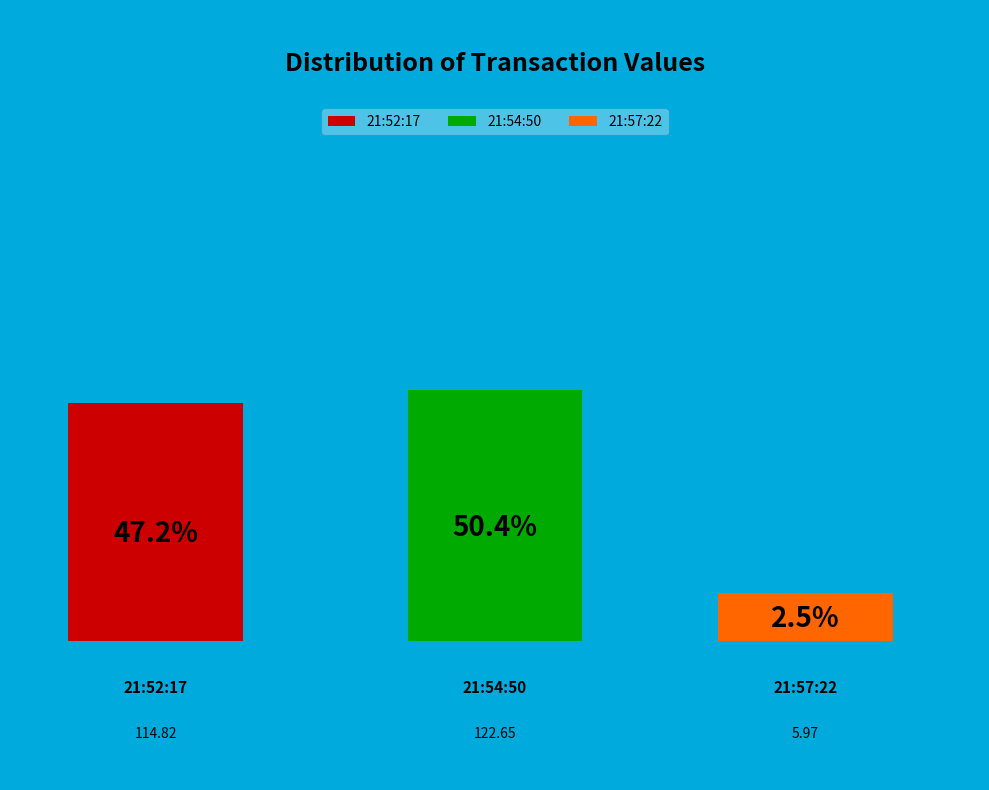

What is the largest slice in the pie chart?

2019-02-23T21:54:50.286Z